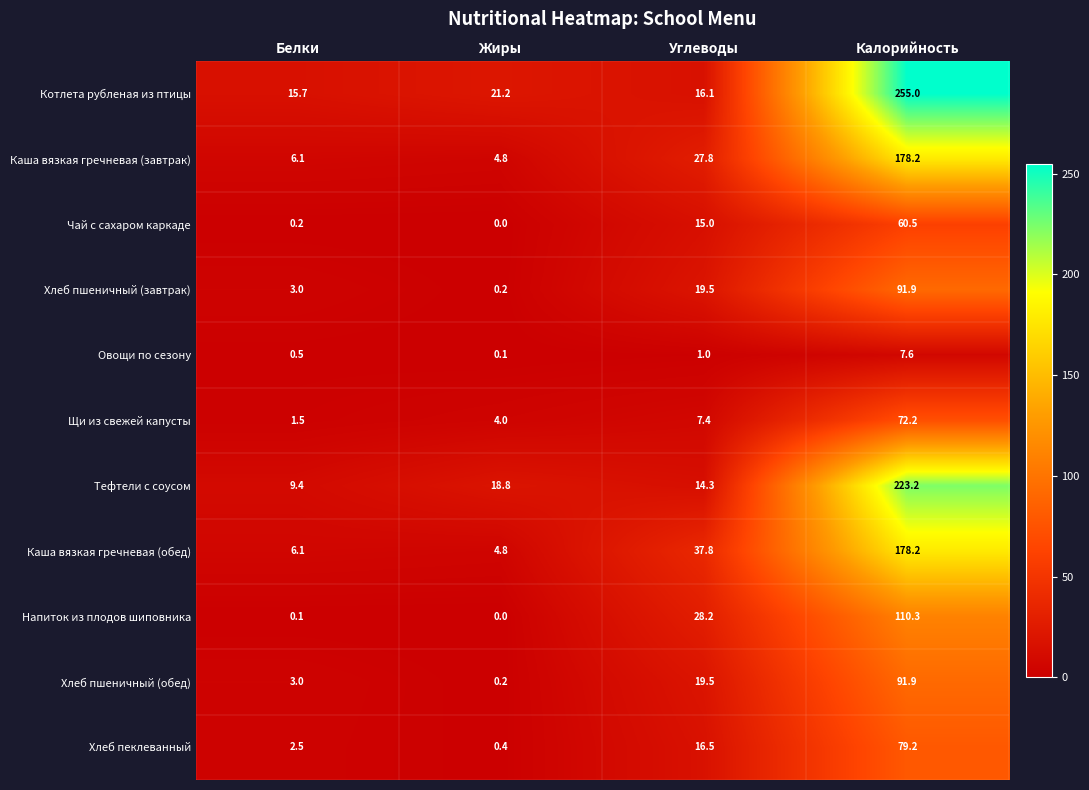

Which series has the largest total across all categories?

Котлета рубленая из птицы